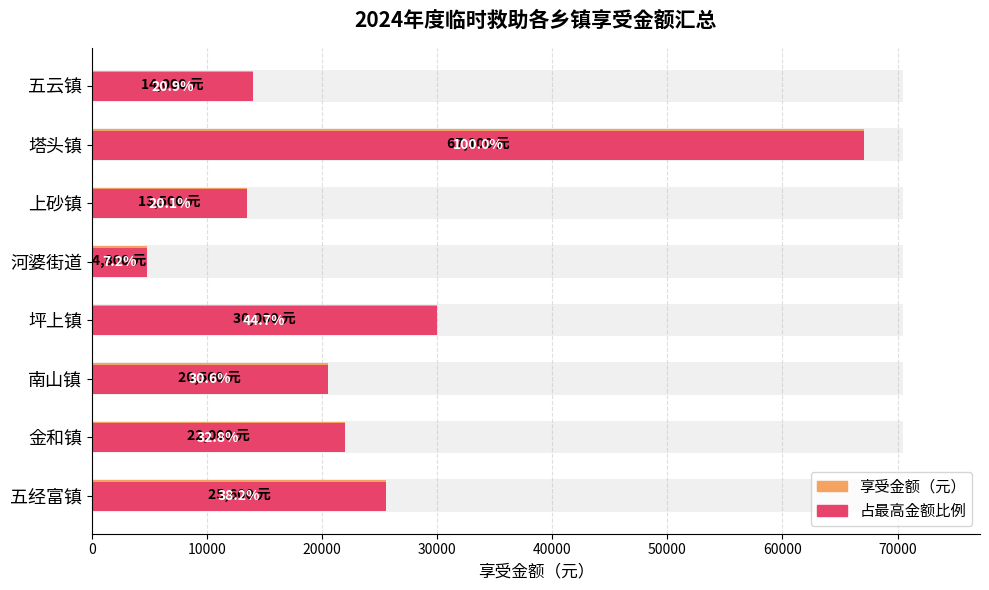

How many data points in 占最高金额比例 are less than 22000?

4